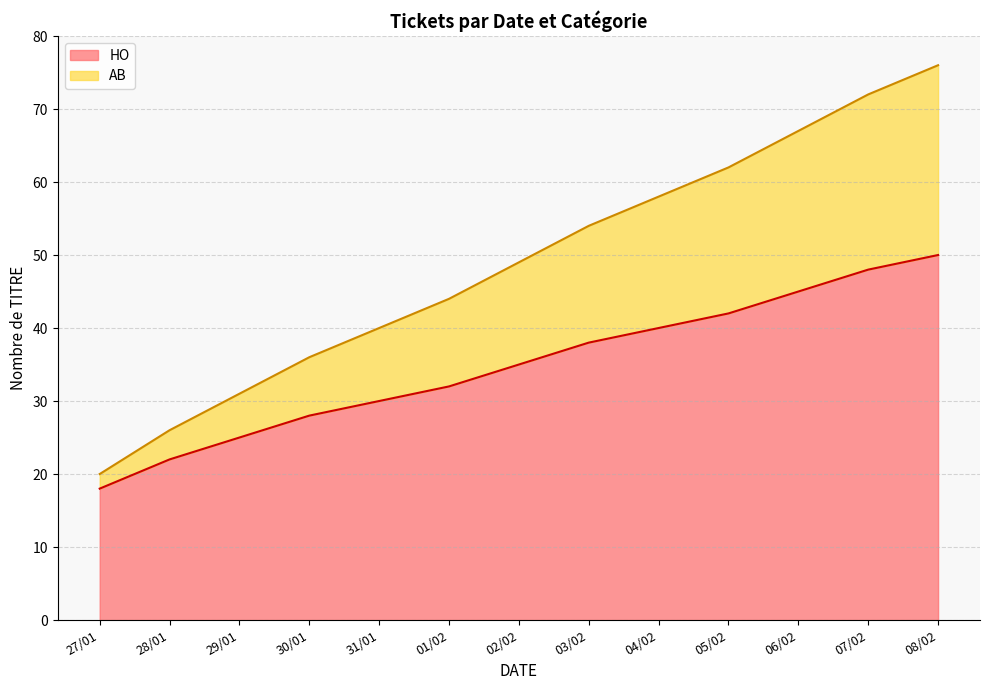

At which label does HO reach its minimum?

27/01